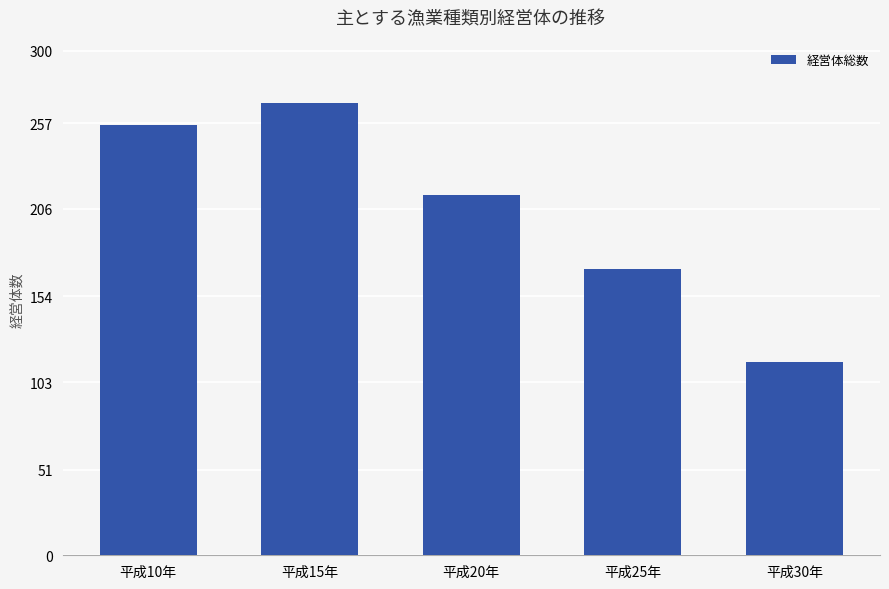

The chart shows a value of 214 at 平成20年. True or false?

True